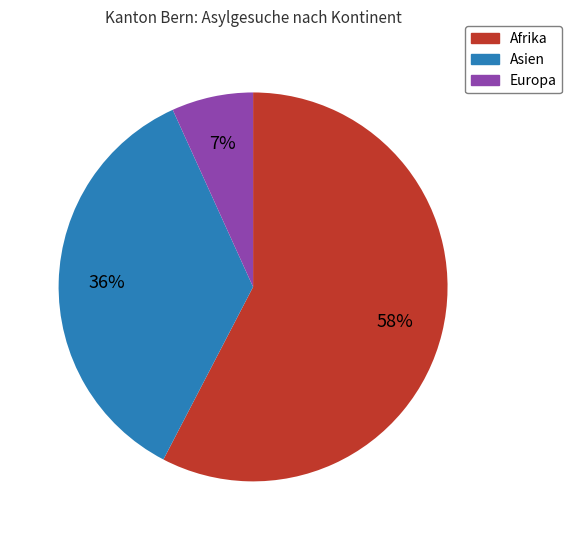

To the nearest percent, what is the difference between the Asien and Europa slice percentages?

29%